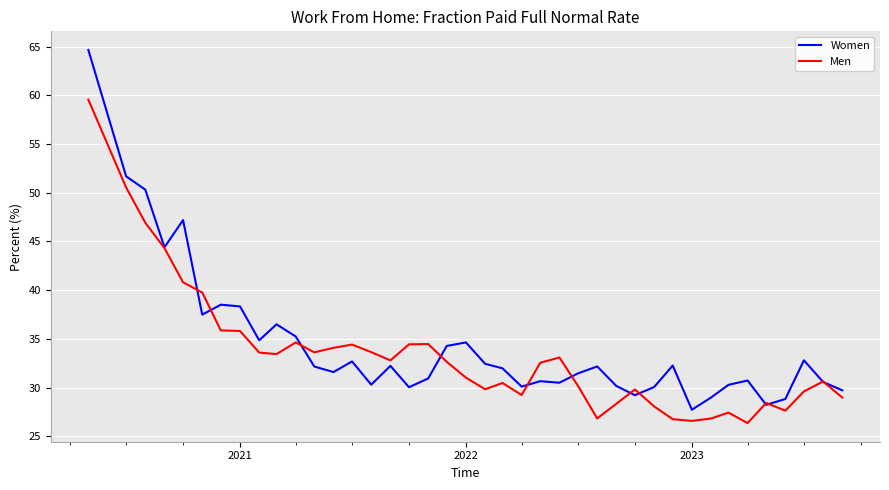

What is the minimum value for Women?

27.7